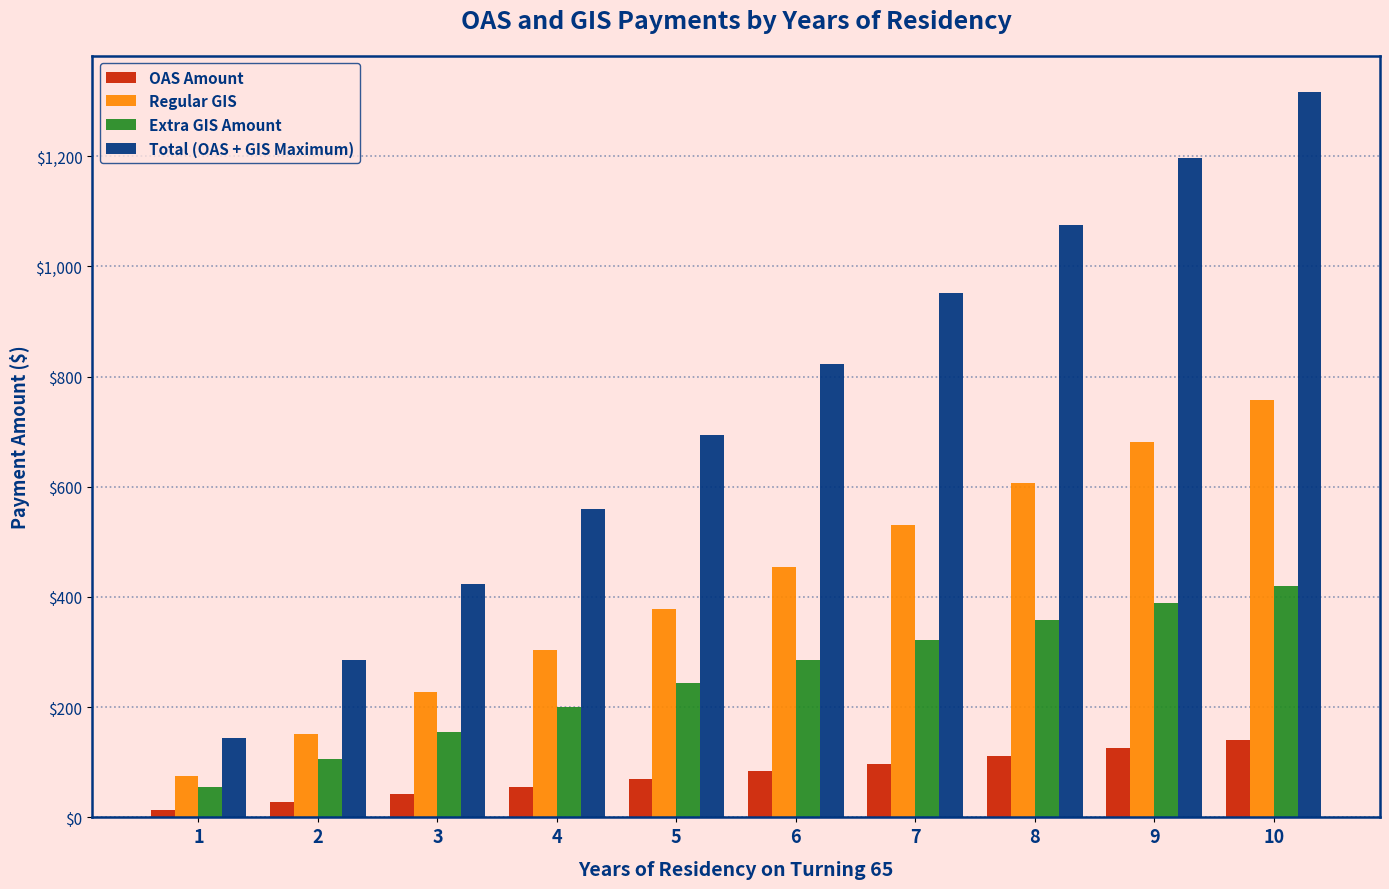

What is the difference between the highest and lowest values at 10?

1176.6